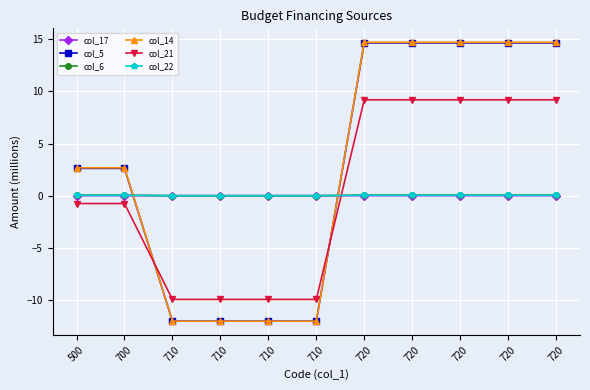

What is the average value of the col_21 series?

0.4